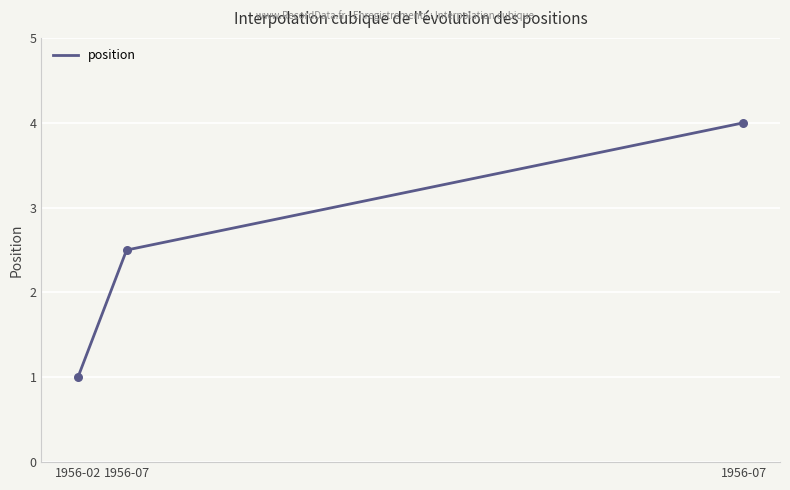

What is the ratio of the value at 1956-07 to the value at 1956-07?

1.6